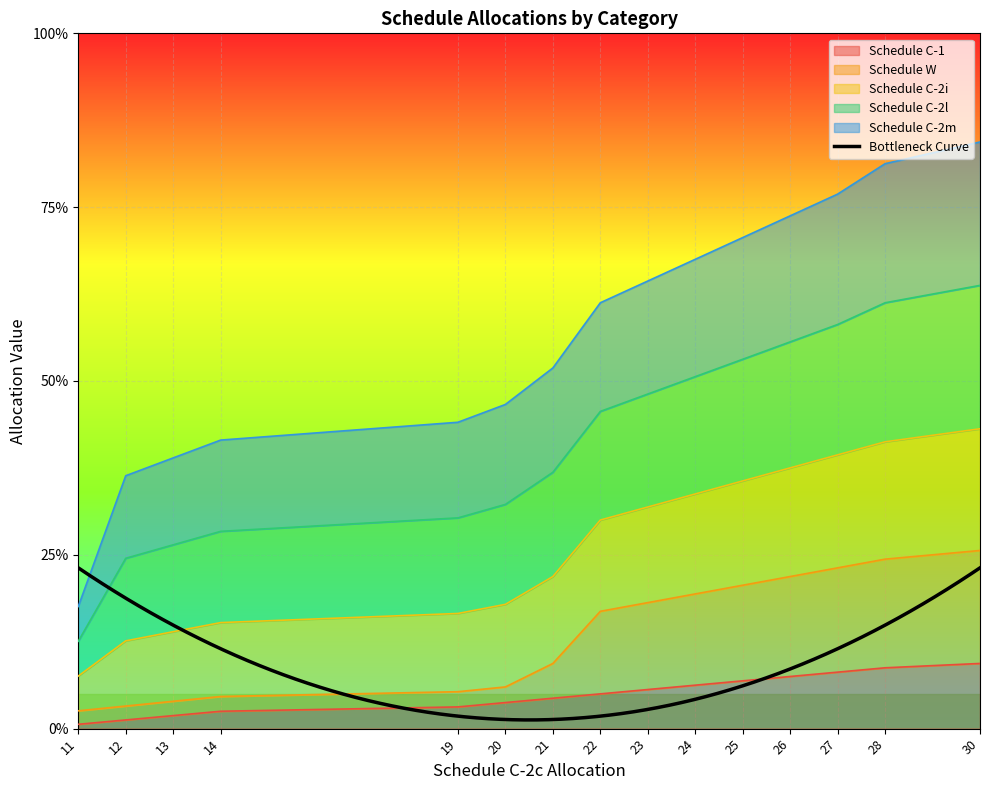

What is the value of the Schedule W point at the 5th from the left?

2.1